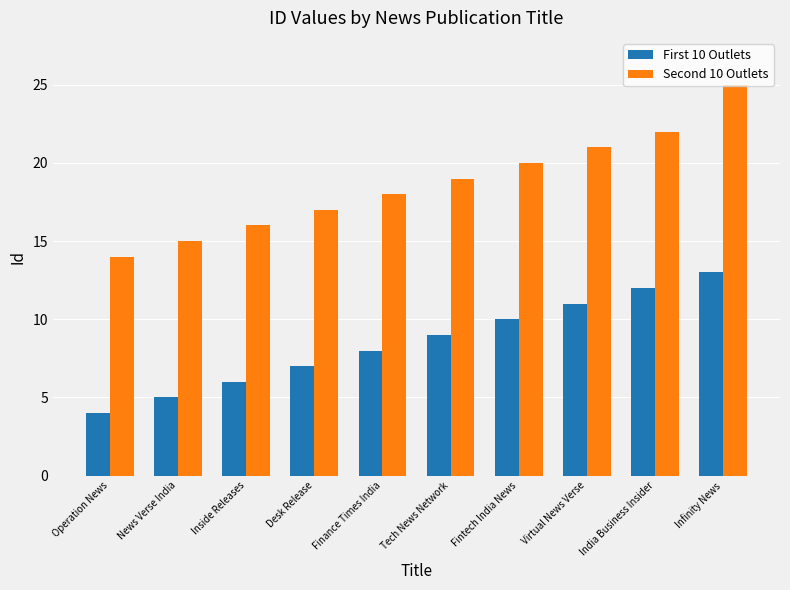

Rank the series by their maximum value, from lowest to highest.

First 10 Outlets, Second 10 Outlets